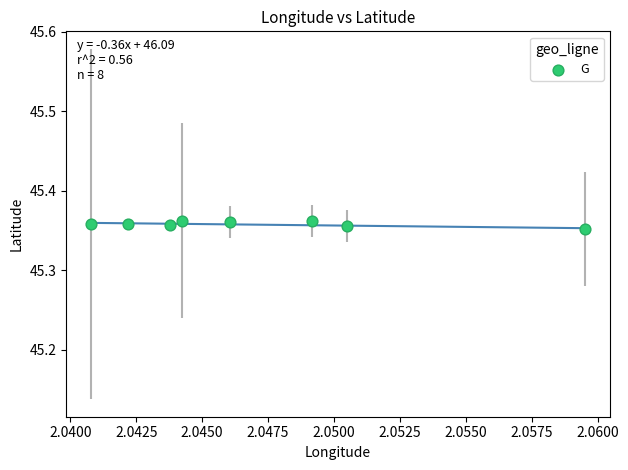

What is the average X value?

2.0